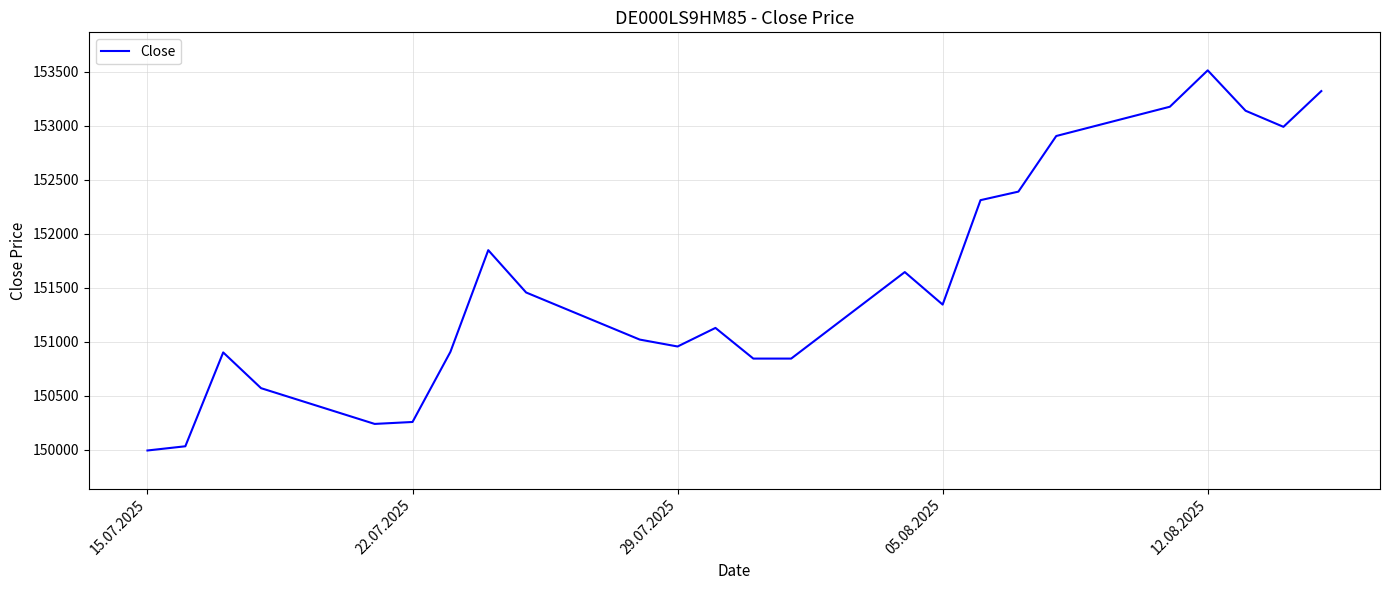

What is the minimum value shown in the chart?

149993